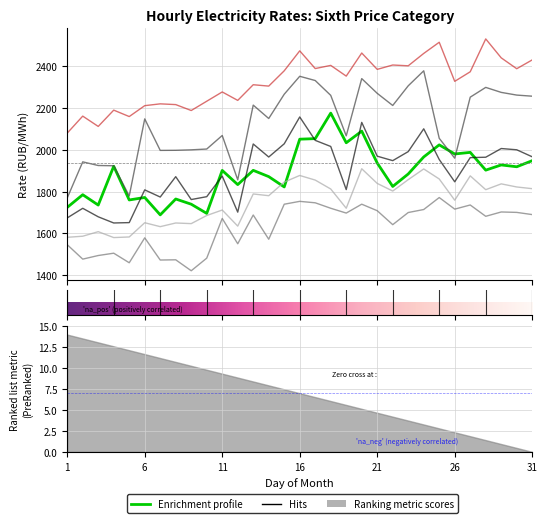

At which category is the sum across all series the highest?

20